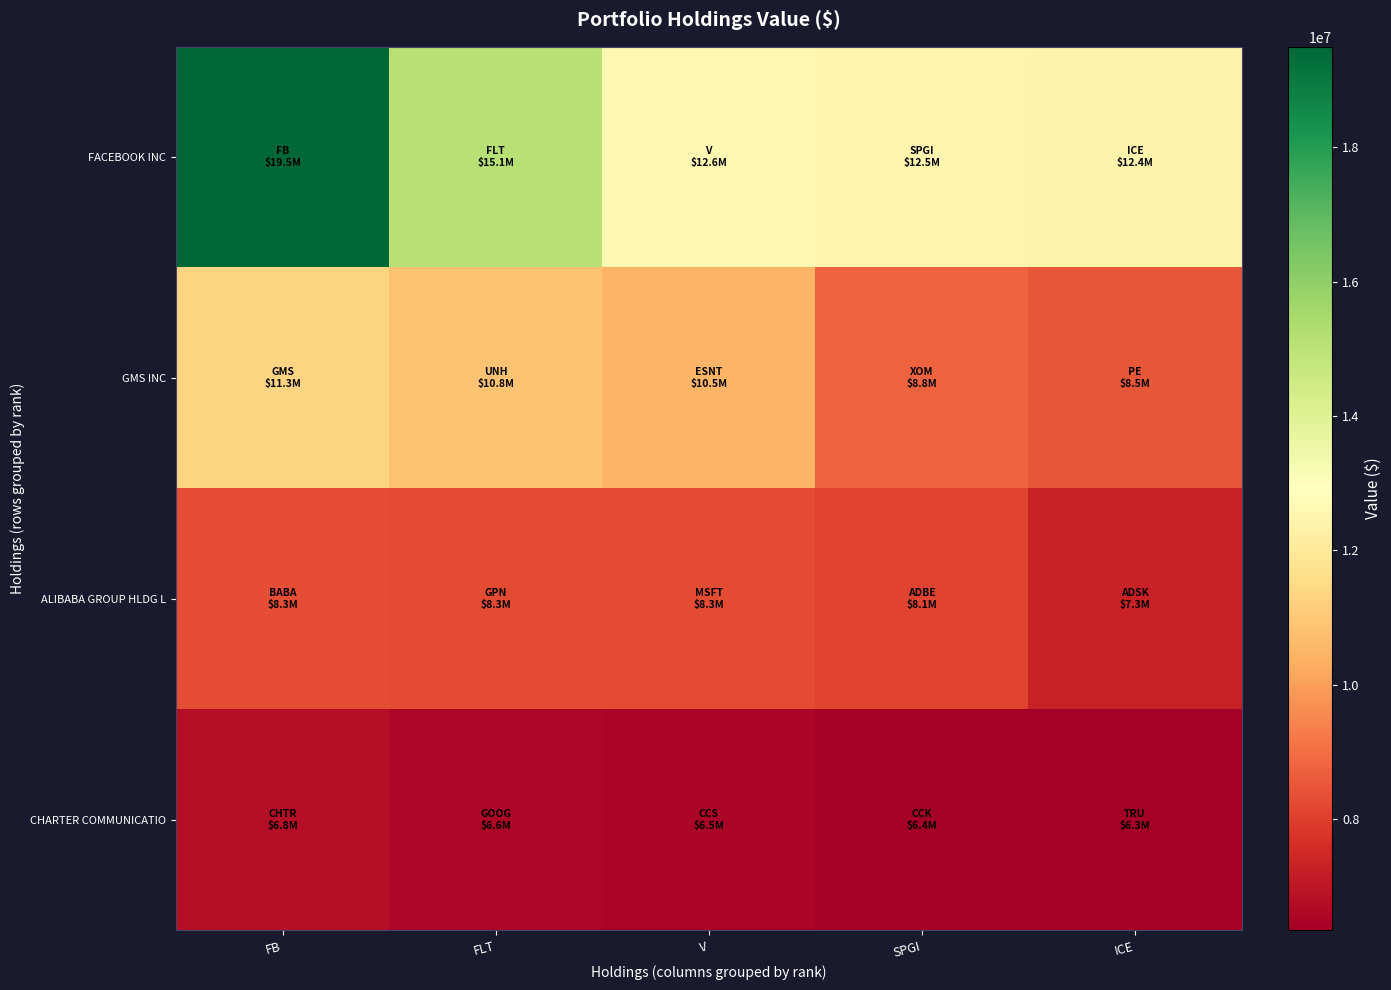

The CHARTER COMMUNICATIO series shows 2843056 at SPGI. True or false?

False